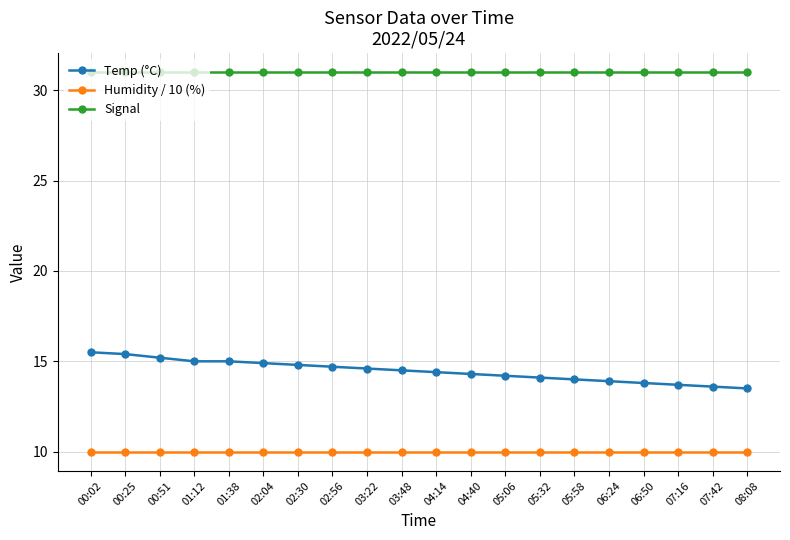

Which series has the largest range (max minus min)?

Temp (°C)